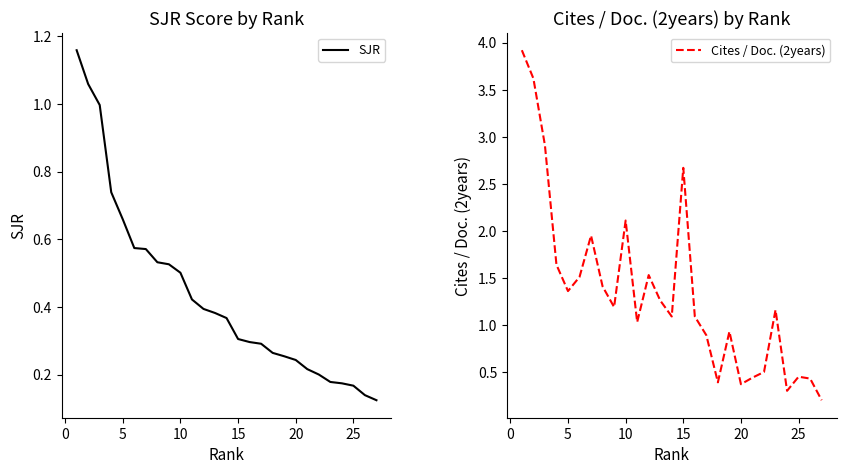

Does the chart display data point markers on the line(s)?

No